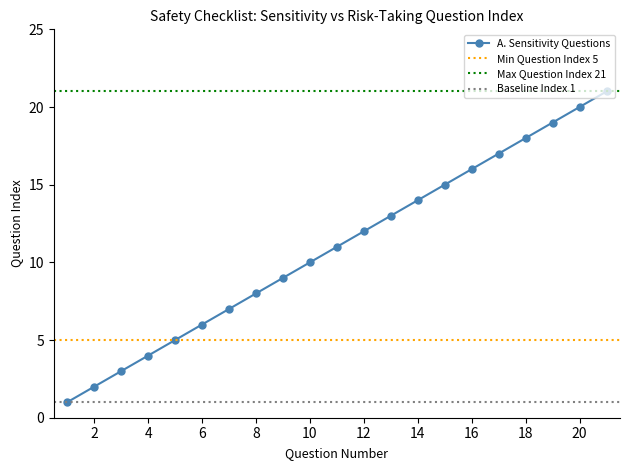

Which has a higher value, 13 or 20?

20